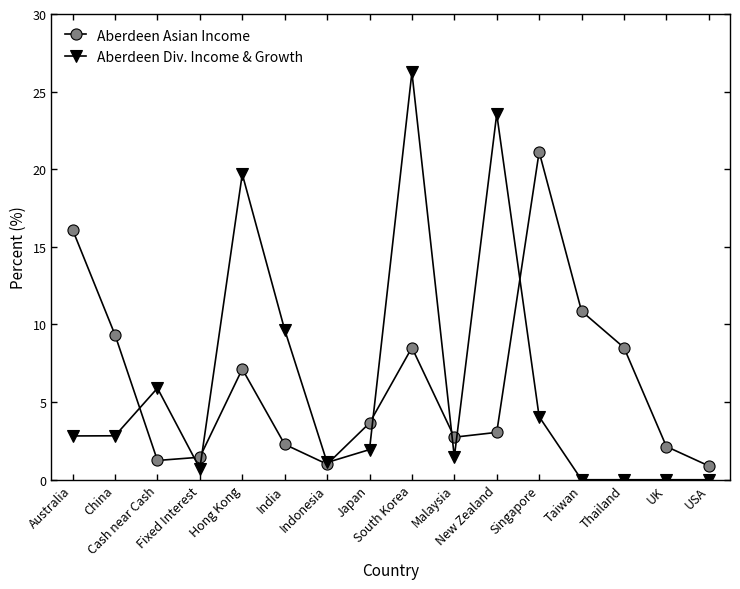

How many distinct data groups are displayed?

2